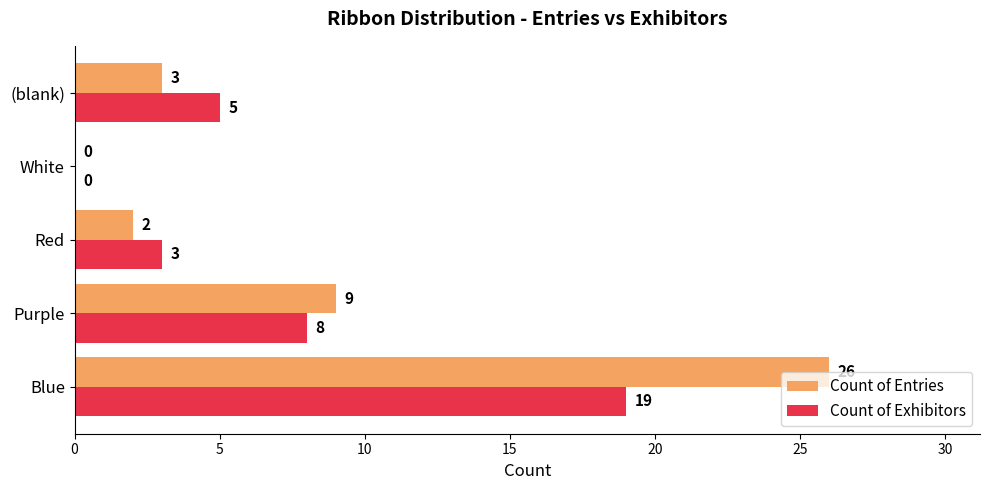

Count the number of categories in the chart.

5